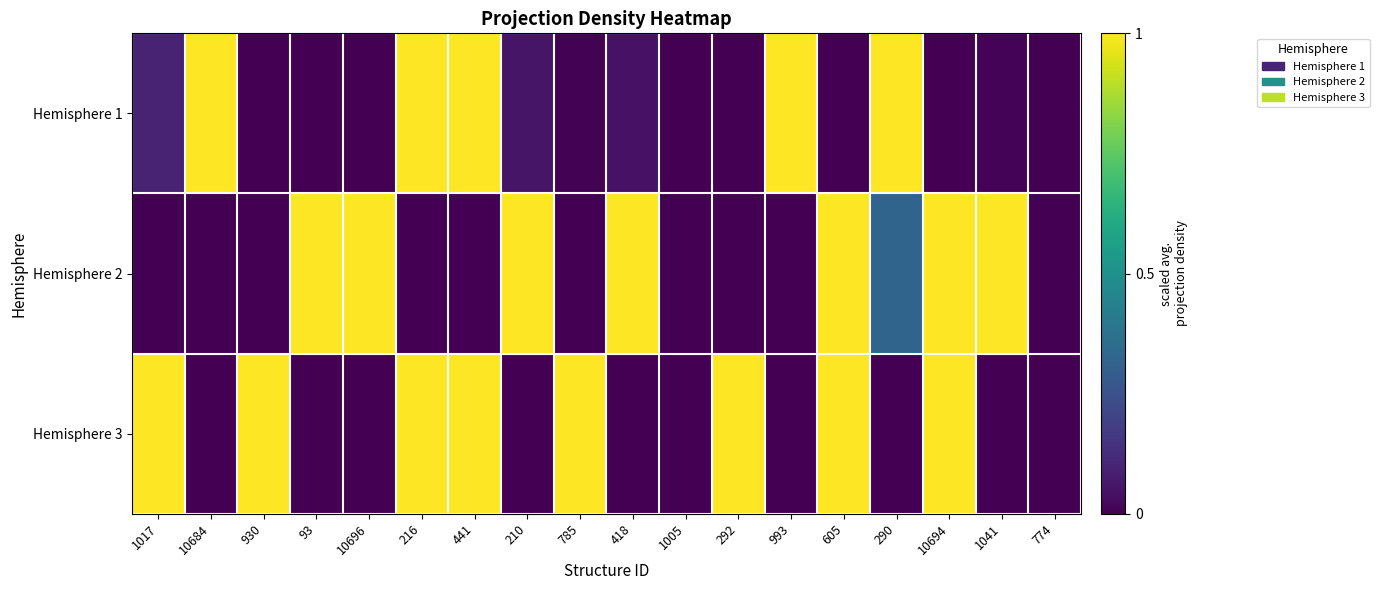

Which series has the largest range (max minus min)?

Hemisphere 1